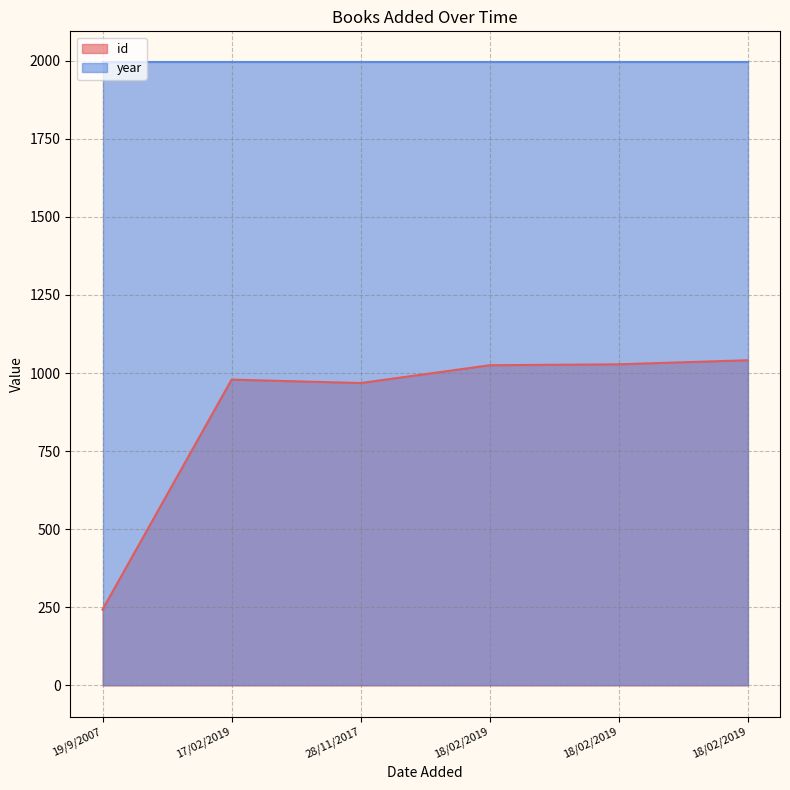

Which label corresponds to the smallest value in the chart?

19/9/2007